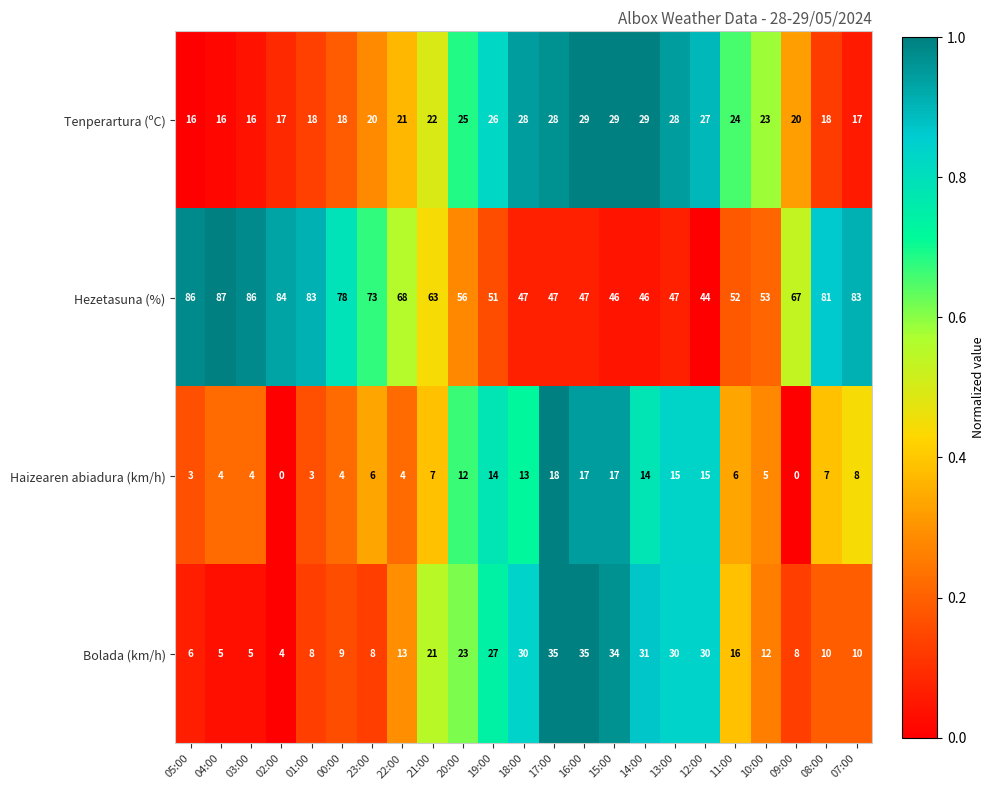

Which series has the largest total across all categories?

Hezetasuna (%)